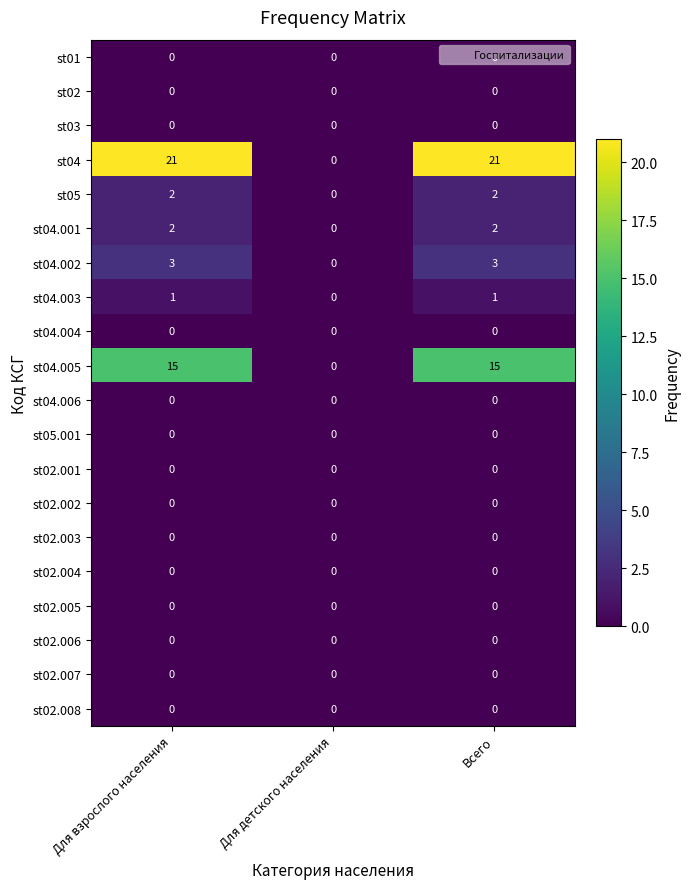

True or false: st02.003 has a value of 0 at Для взрослого населения.

True